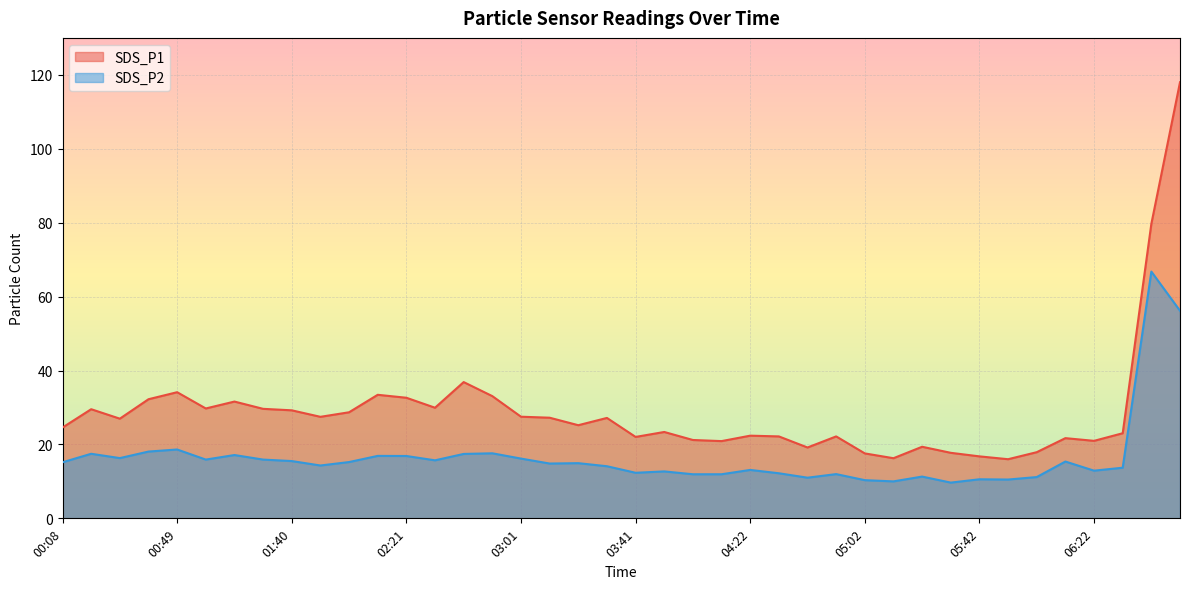

How many values in the SDS_P1 series exceed 26?

20